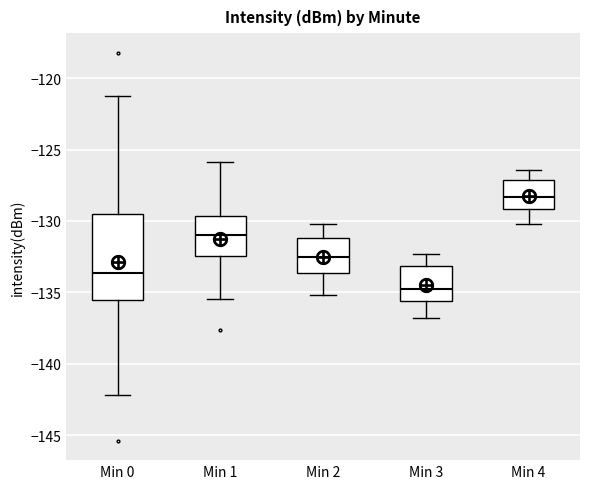

Reading left to right, read every box against the y-axis: the position of its median line, the range the box covers, and the ends of its whiskers. The values are not printed on the chart, so give them approximately, as read against the axis.

Min 0: median -133.5, box -135.5 to -129.5, whiskers -142.0 to -121.5
Min 1: median -131.0, box -132.5 to -129.5, whiskers -135.5 to -126.0
Min 2: median -132.5, box -133.5 to -131.0, whiskers -135.0 to -130.0
Min 3: median -134.5, box -135.5 to -133.0, whiskers -137.0 to -132.5
Min 4: median -128.5, box -129.0 to -127.0, whiskers -130.0 to -126.5